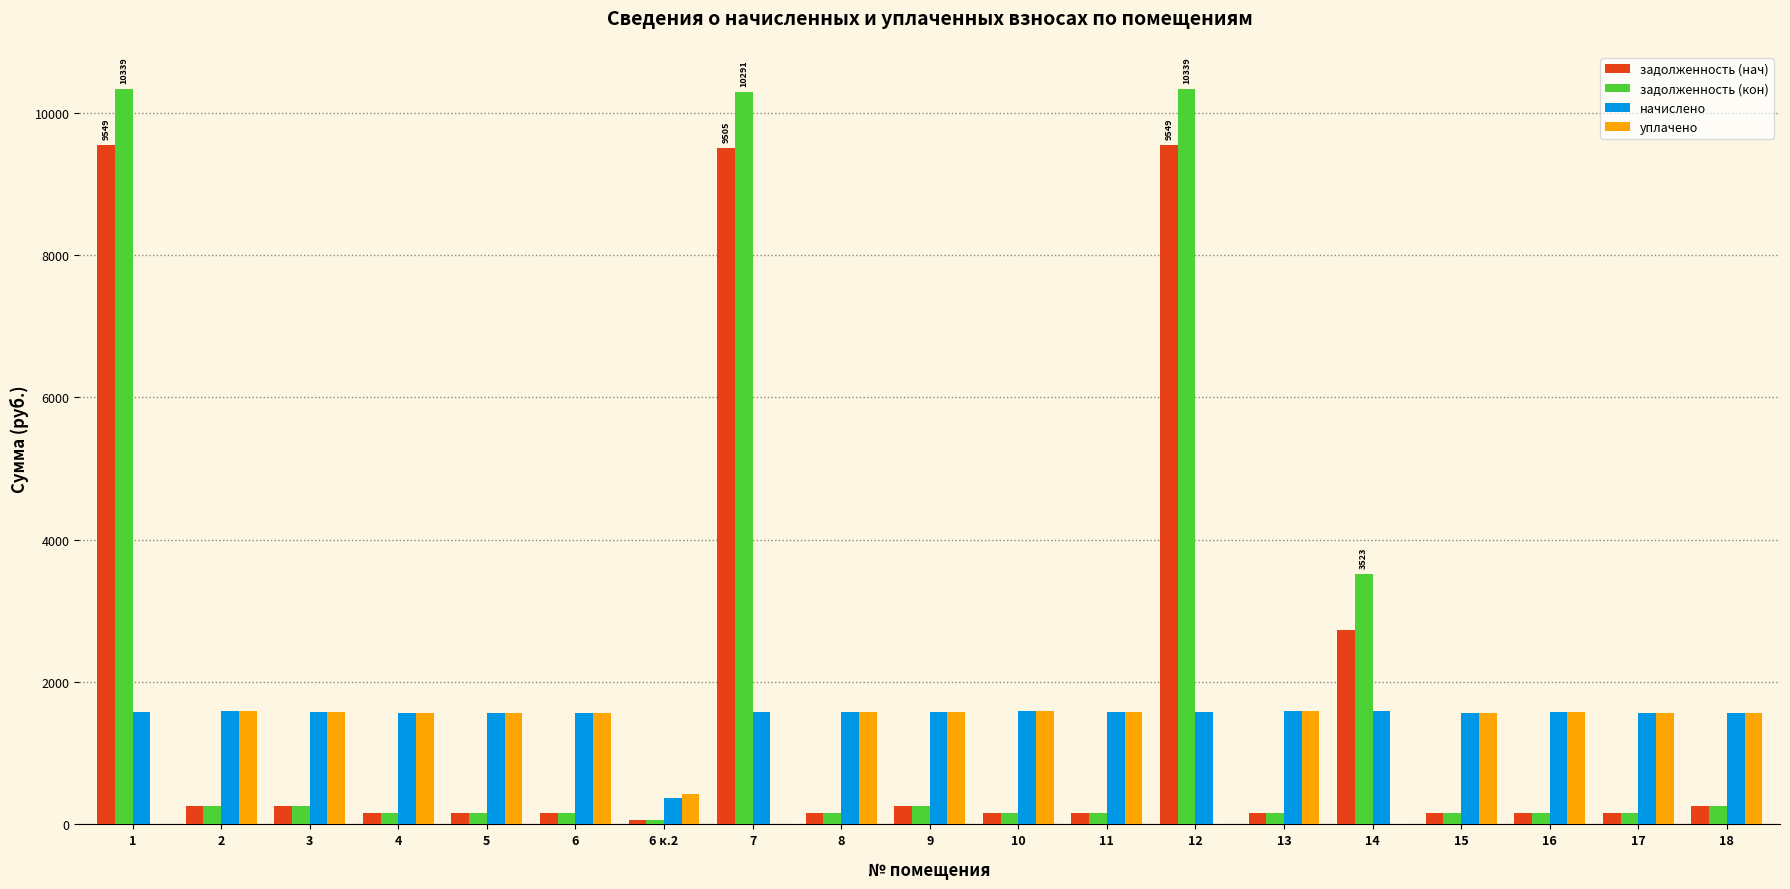

How many groups of bars are there?

19